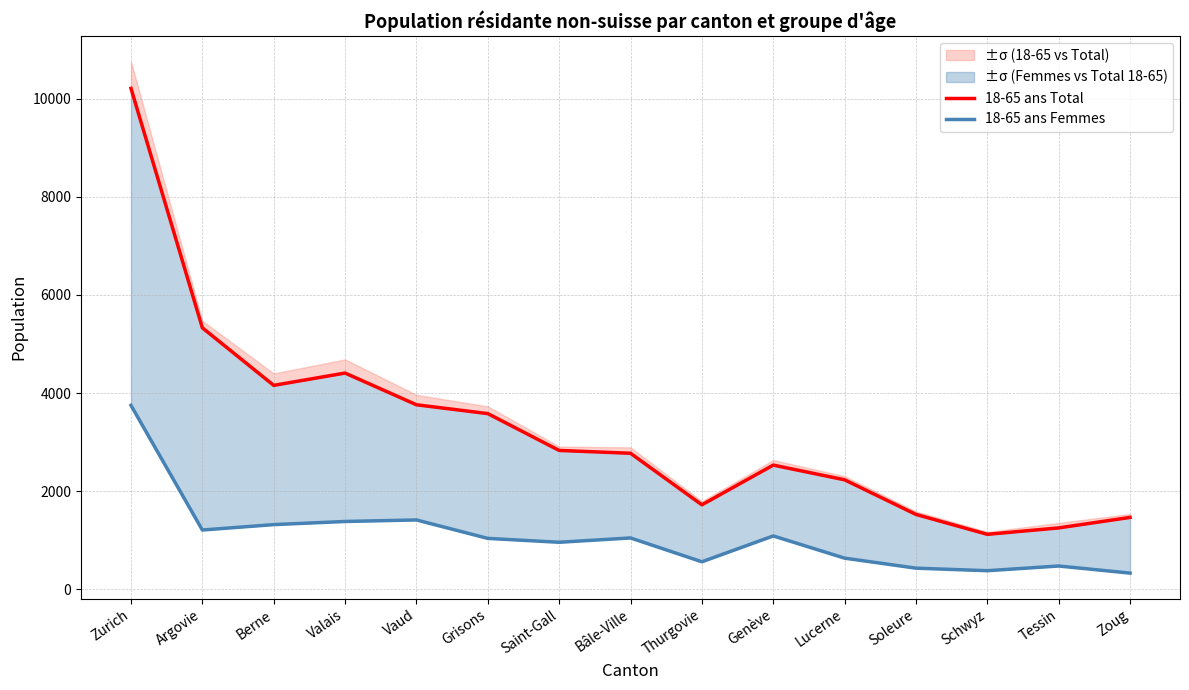

Does the chart display data point markers on the line(s)?

No